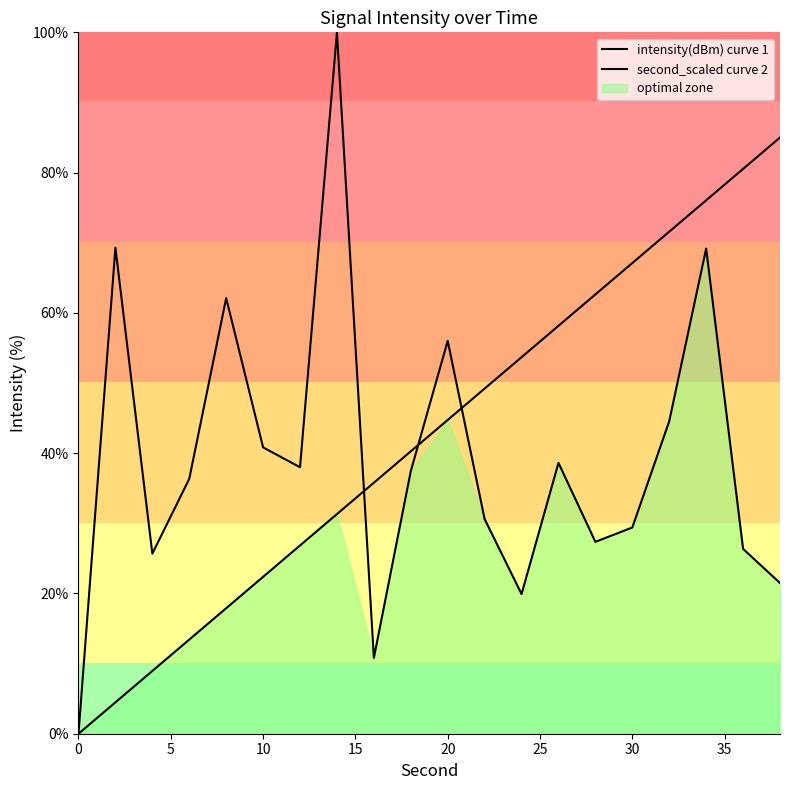

Does the chart have visible grid lines?

No